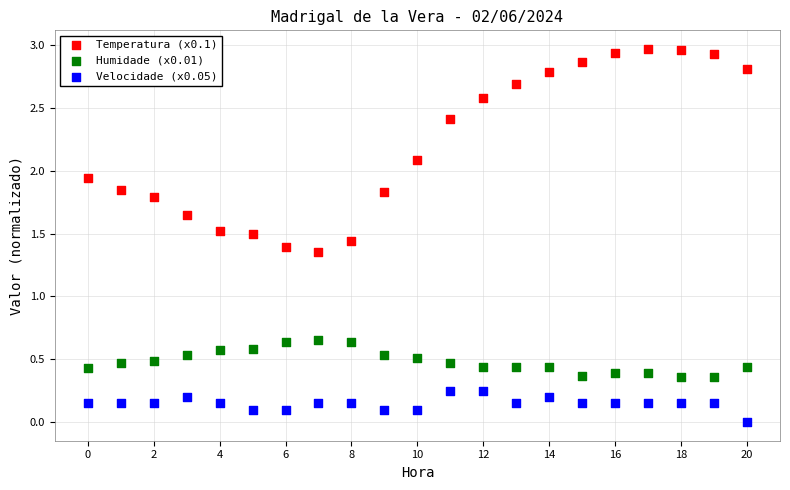

What is the X range (max minus min) for the scatter plot?

20.0